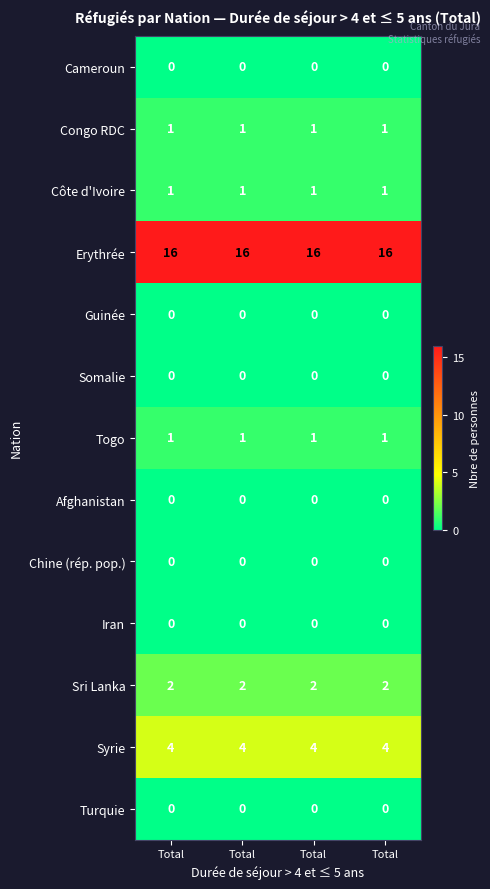

Reading left to right, what are all the values shown in this chart?

Cameroun: Total=0	Total=0	Total=0	Total=0
Congo RDC: Total=1	Total=1	Total=1	Total=1
Côte d'Ivoire: Total=1	Total=1	Total=1	Total=1
Erythrée: Total=16	Total=16	Total=16	Total=16
Guinée: Total=0	Total=0	Total=0	Total=0
Somalie: Total=0	Total=0	Total=0	Total=0
Togo: Total=1	Total=1	Total=1	Total=1
Afghanistan: Total=0	Total=0	Total=0	Total=0
Chine (rép. pop.): Total=0	Total=0	Total=0	Total=0
Iran: Total=0	Total=0	Total=0	Total=0
Sri Lanka: Total=2	Total=2	Total=2	Total=2
Syrie: Total=4	Total=4	Total=4	Total=4
Turquie: Total=0	Total=0	Total=0	Total=0